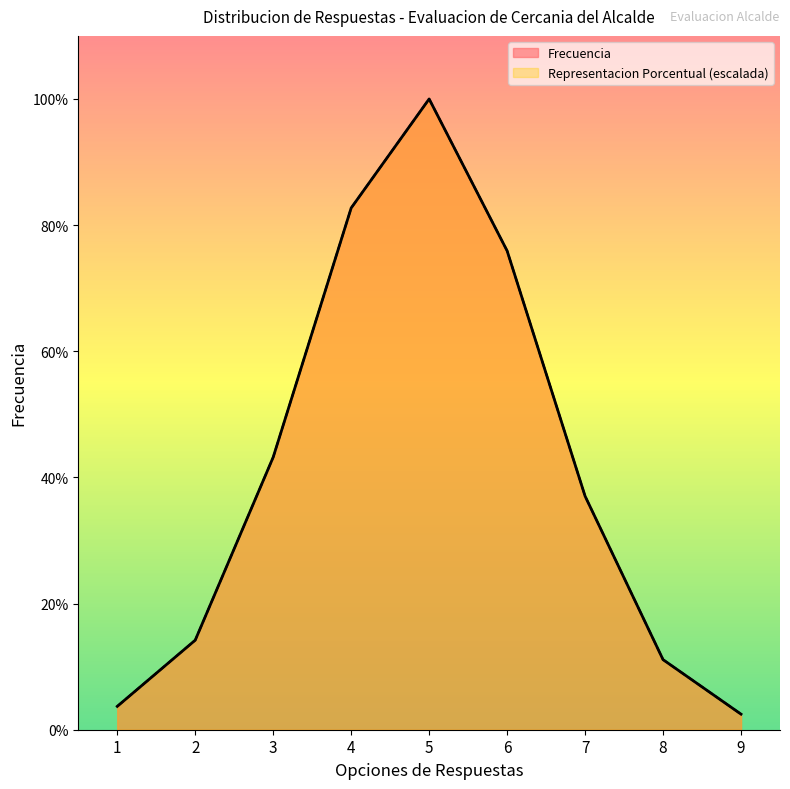

True or false: Frecuencia and Representacion Porcentual cross at least once.

False